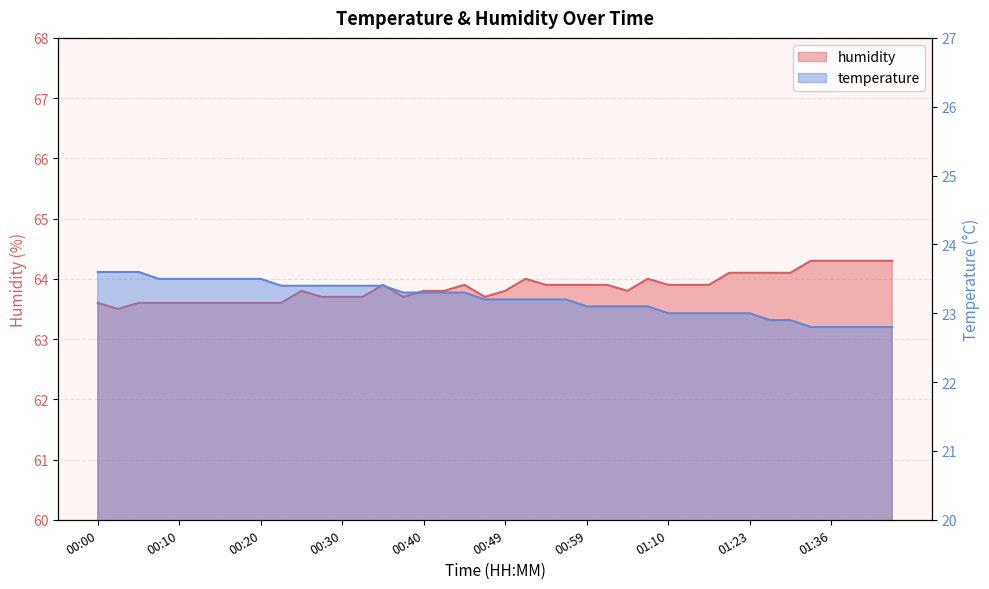

Reading right to left, what are all the values shown in this chart?

temperature: 01:43=22.8	01:41=22.8	01:38=22.8	01:36=22.8	01:33=22.8	01:31=22.9	01:28=22.9	01:23=23.0	01:20=23.0	01:17=23.0	01:12=23.0	01:10=23.0	01:07=23.1	01:04=23.1	01:02=23.1	00:59=23.1	00:57=23.2	00:54=23.2	00:52=23.2	00:49=23.2	00:47=23.2	00:44=23.3	00:42=23.3	00:40=23.3	00:37=23.3	00:35=23.4	00:32=23.4	00:30=23.4	00:27=23.4	00:25=23.4	00:22=23.4	00:20=23.5	00:18=23.5	00:15=23.5	00:13=23.5	00:10=23.5	00:08=23.5	00:05=23.6	00:03=23.6	00:00=23.6
humidity: 01:43=64.3	01:41=64.3	01:38=64.3	01:36=64.3	01:33=64.3	01:31=64.1	01:28=64.1	01:23=64.1	01:20=64.1	01:17=63.9	01:12=63.9	01:10=63.9	01:07=64.0	01:04=63.8	01:02=63.9	00:59=63.9	00:57=63.9	00:54=63.9	00:52=64.0	00:49=63.8	00:47=63.7	00:44=63.9	00:42=63.8	00:40=63.8	00:37=63.7	00:35=63.9	00:32=63.7	00:30=63.7	00:27=63.7	00:25=63.8	00:22=63.6	00:20=63.6	00:18=63.6	00:15=63.6	00:13=63.6	00:10=63.6	00:08=63.6	00:05=63.6	00:03=63.5	00:00=63.6